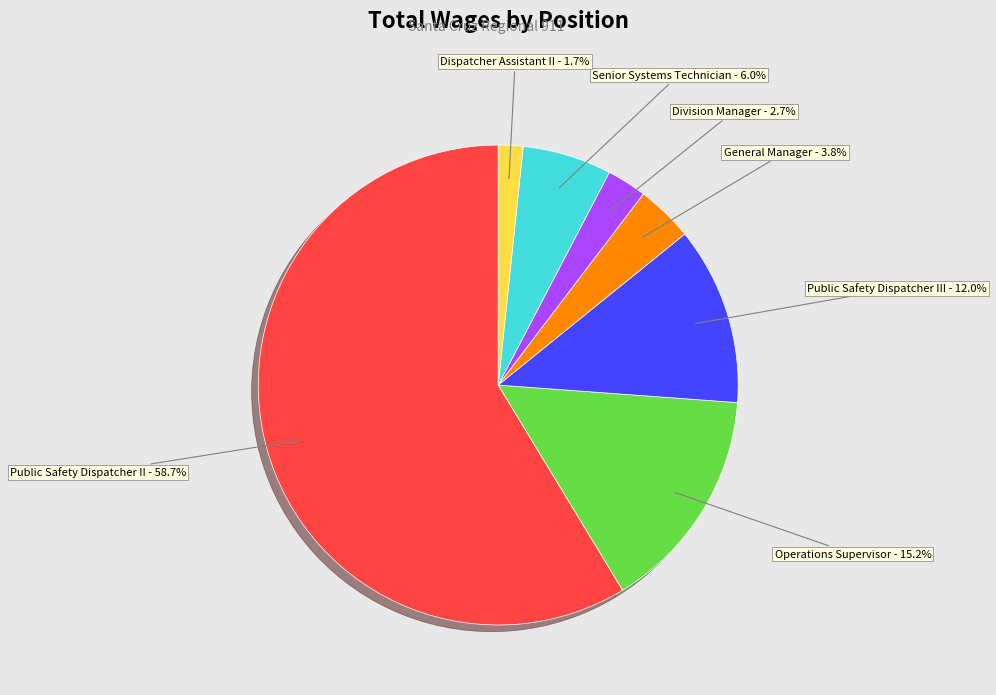

Which has a higher value, General Manager or Public Safety Dispatcher II?

Public Safety Dispatcher II